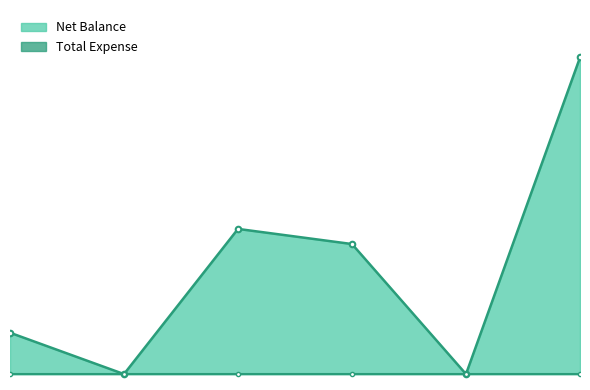

List the labels in order of value, smallest first.

Cheque, Other, Cash, Online, Card, Grand Total